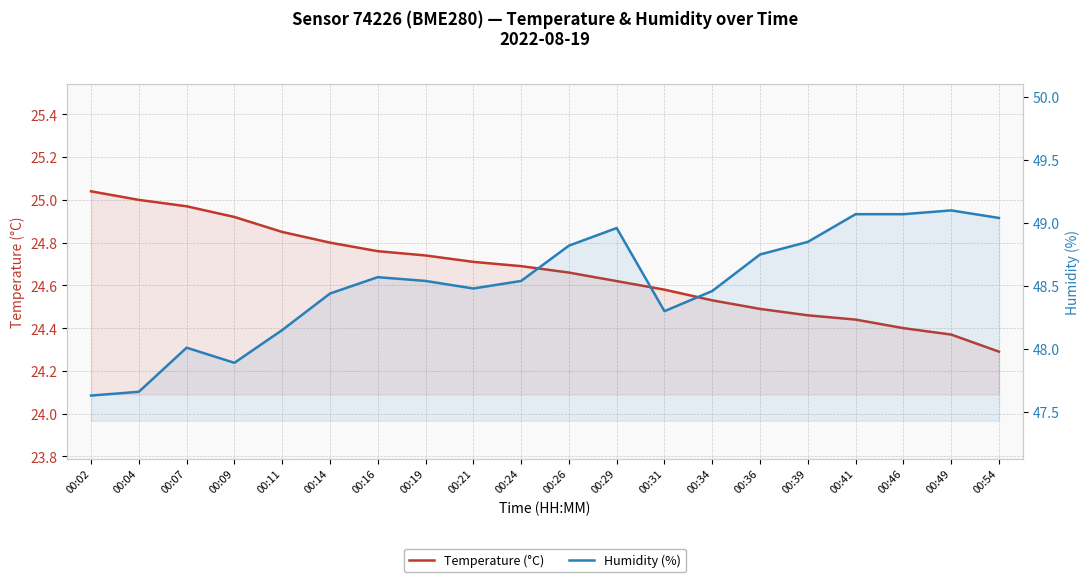

Which series changed the most between 00:11 and 00:36?

humidity